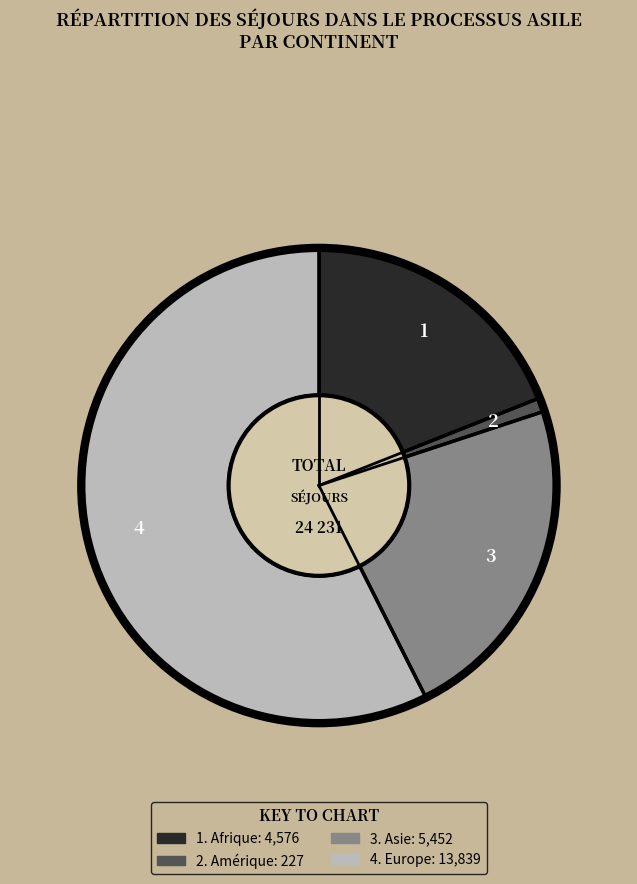

Is there a majority slice in this chart?

Yes